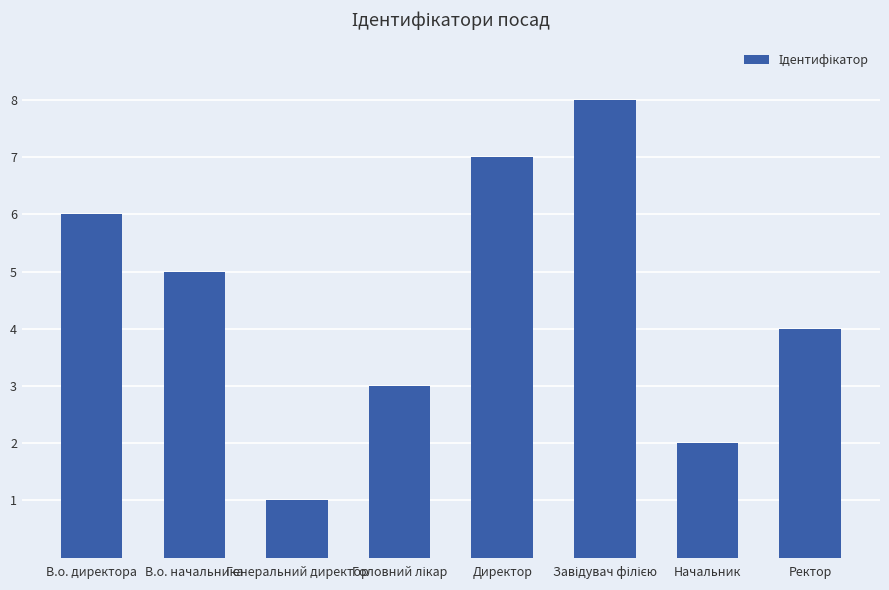

The value at Ректор is 4. True or false?

True